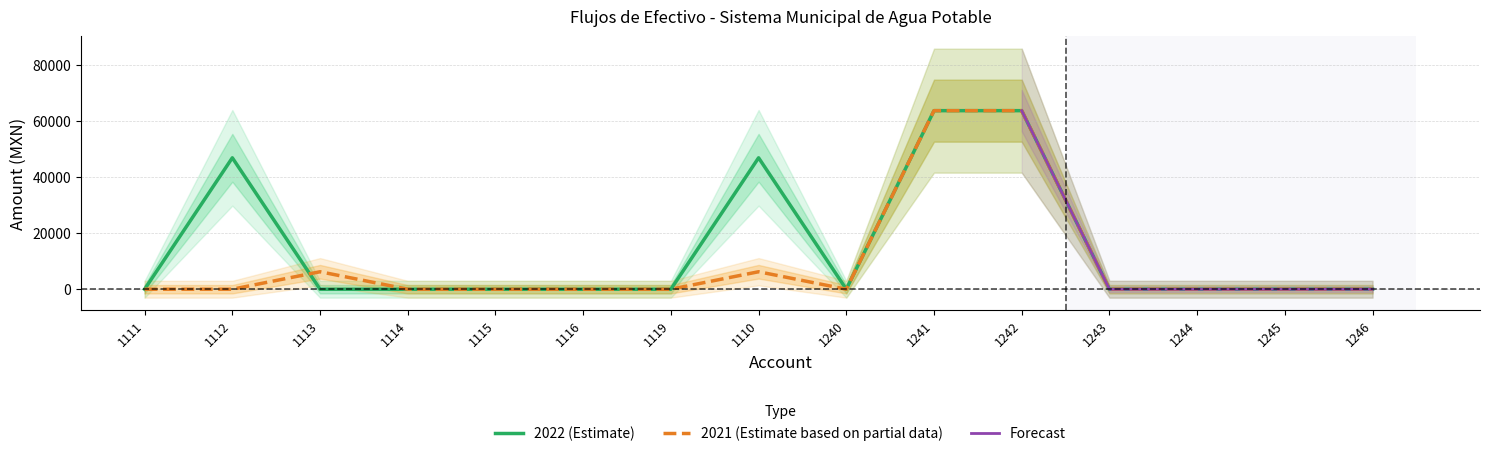

The 2021 series shows 31359.1 at 1244. True or false?

False